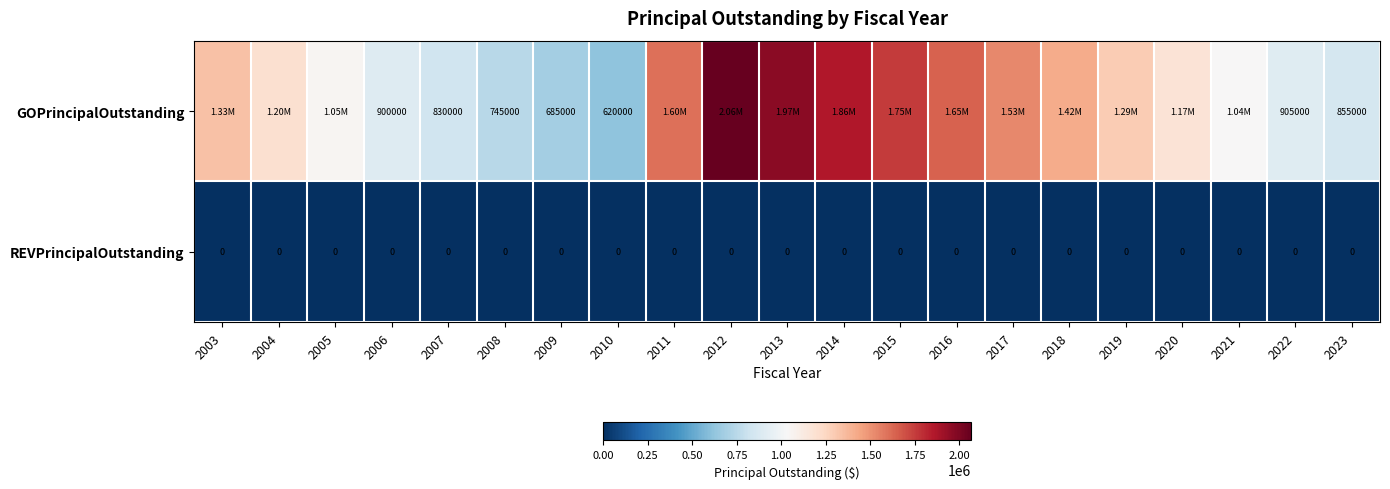

What is the spread (max minus min) of values at 2008?

745000